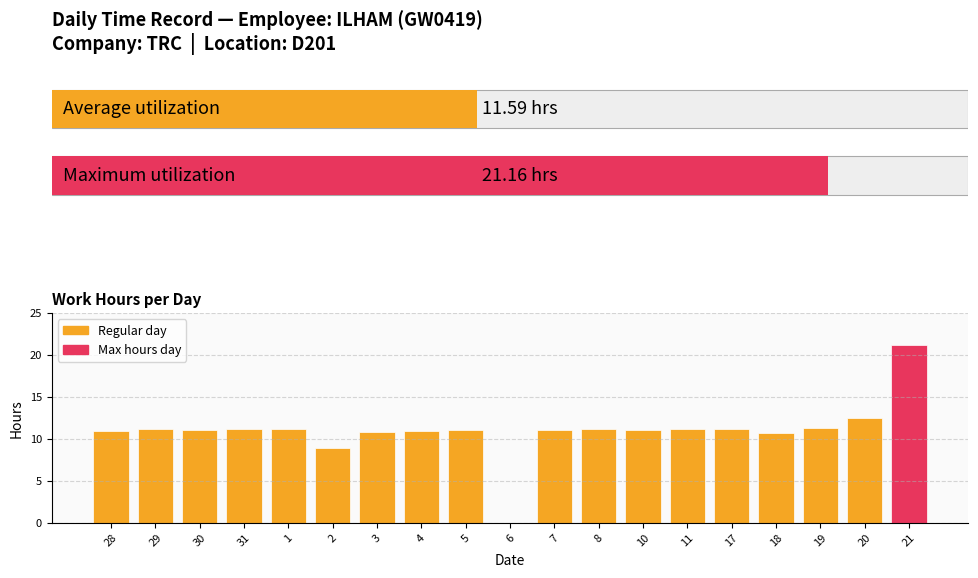

How many bars are there in total?

19